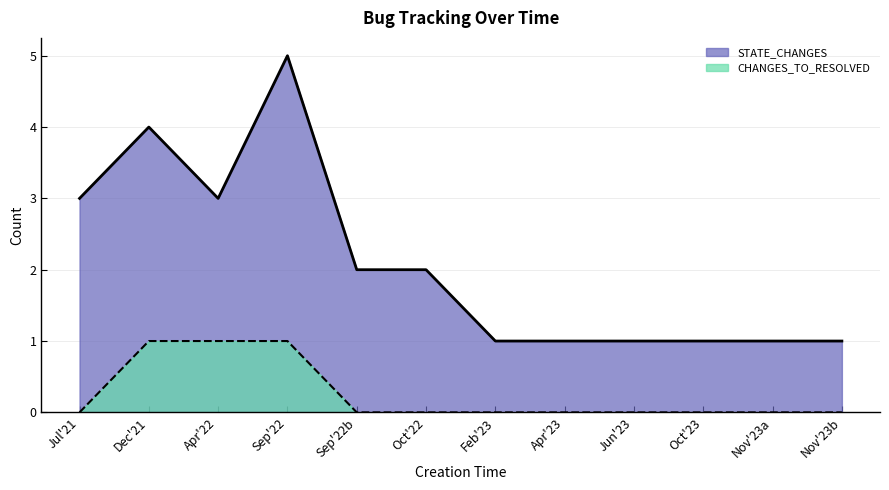

What is the average value of the STATE_CHANGES series?

2